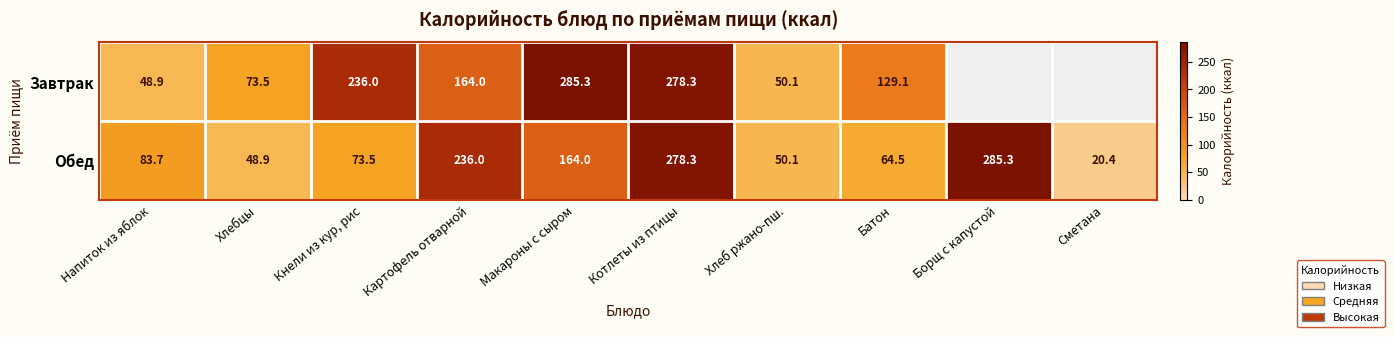

What is the total value across all series at Котлеты из птицы?

556.6